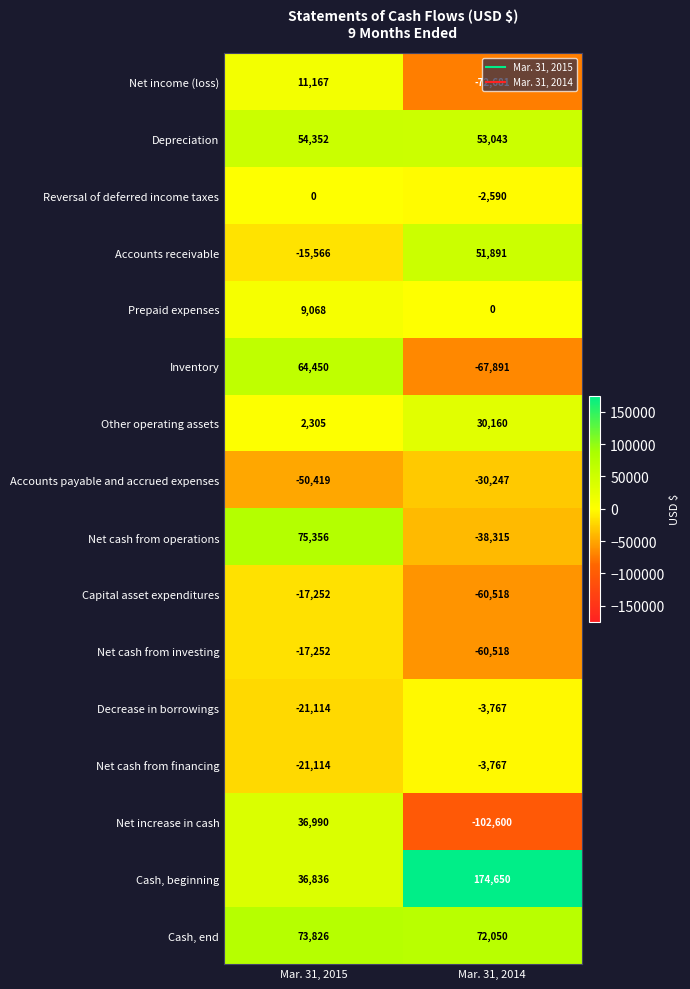

What is the total value across all series at Mar. 31, 2014?

-61100